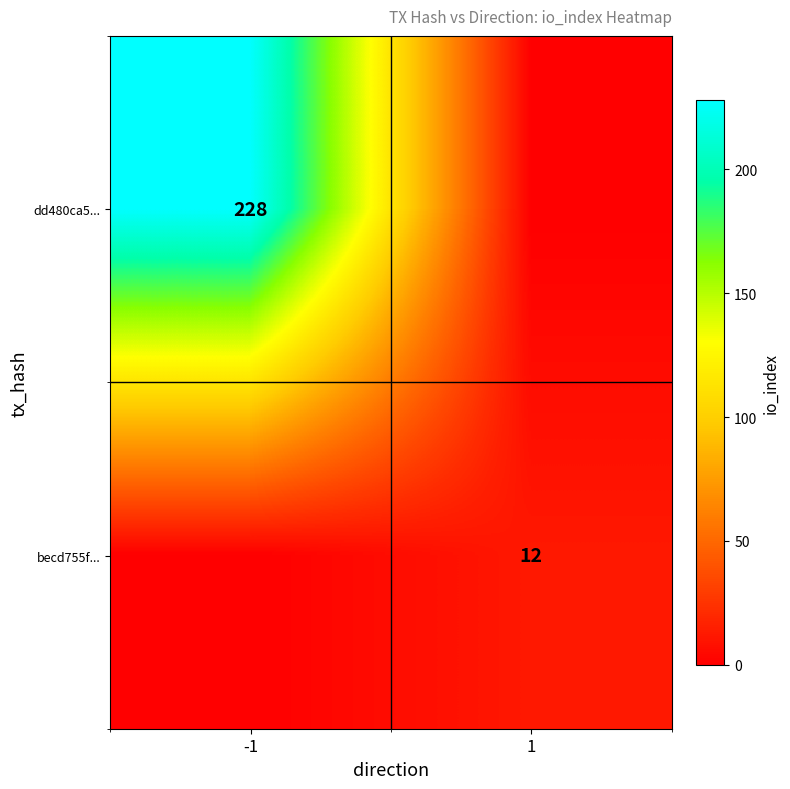

The value of dd480ca5... at -1 is 337. True or false?

False